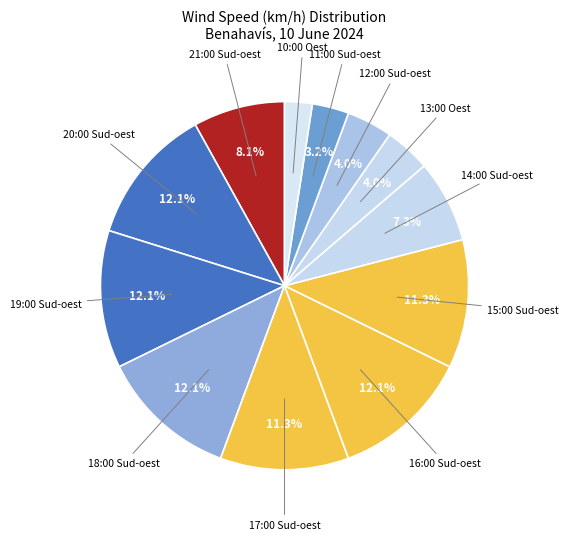

Count the number of slices in the pie.

12